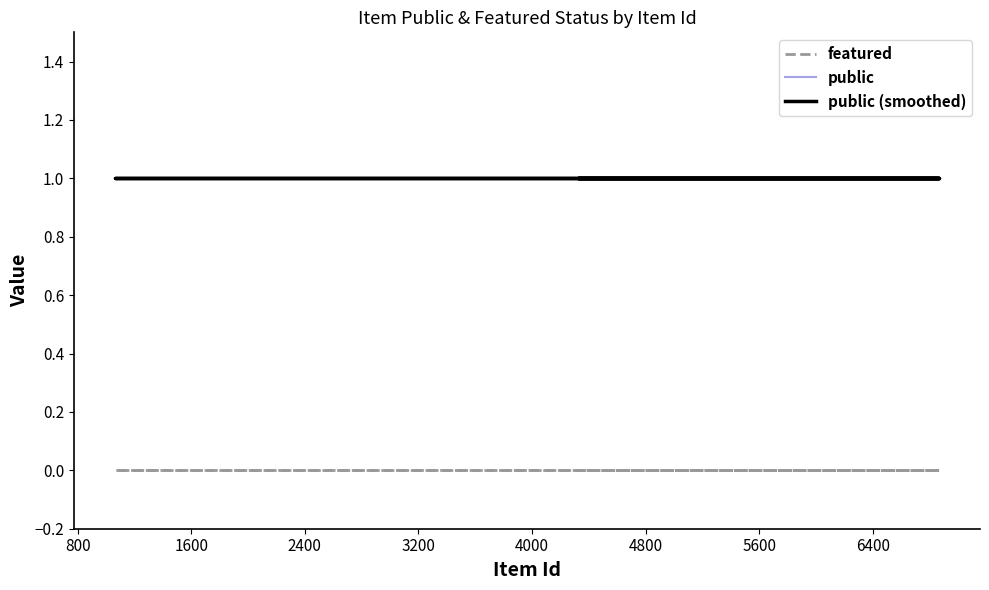

List the series in order of their peak value, highest first.

public, public (smoothed), featured